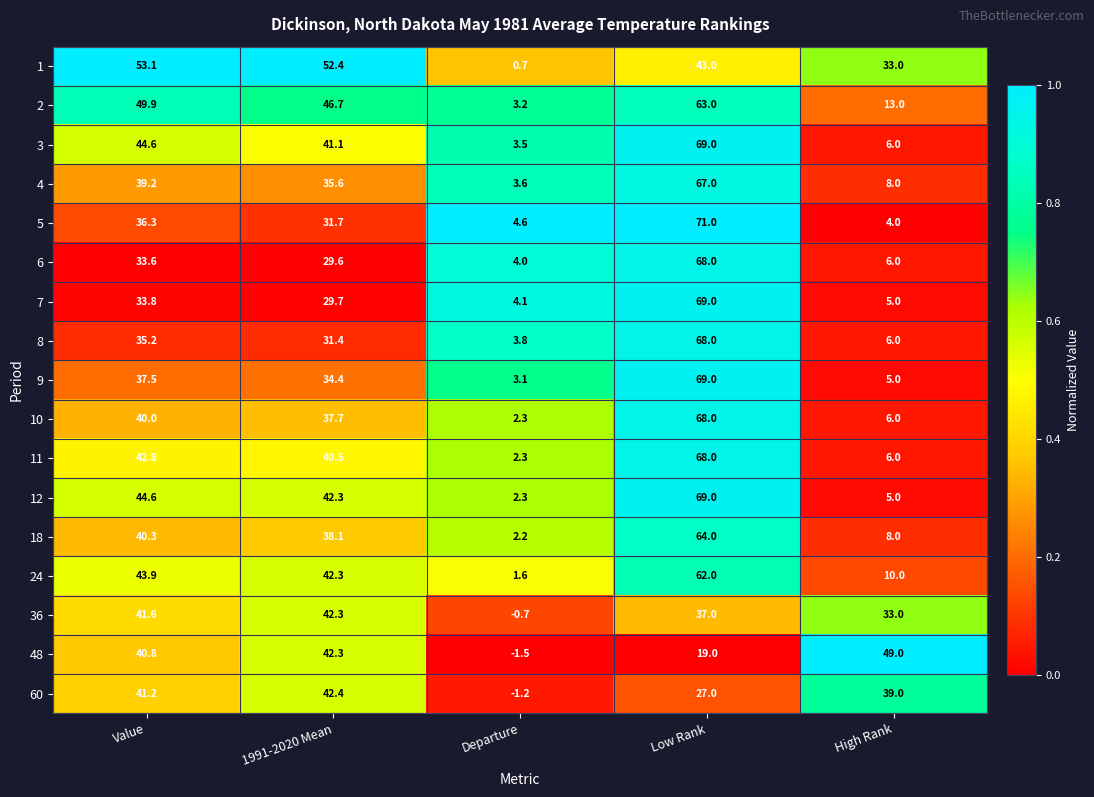

The value of 1 at Low Rank is 43.0. True or false?

True